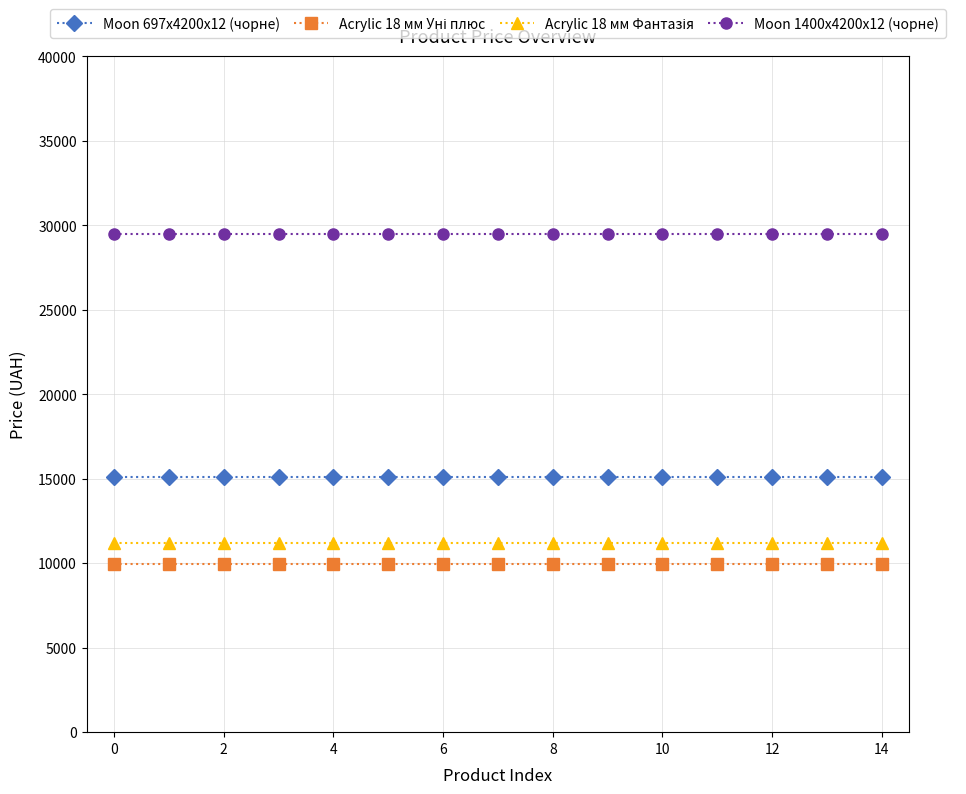

True or false: Moon 697x4200x12 (чорне) and Moon 1400x4200x12 (чорне) intersect in this chart.

False